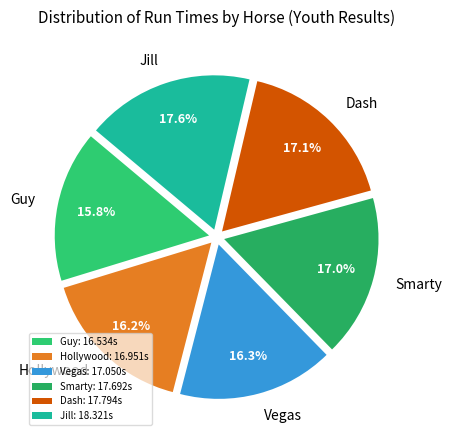

Is Guy the majority of the pie?

No